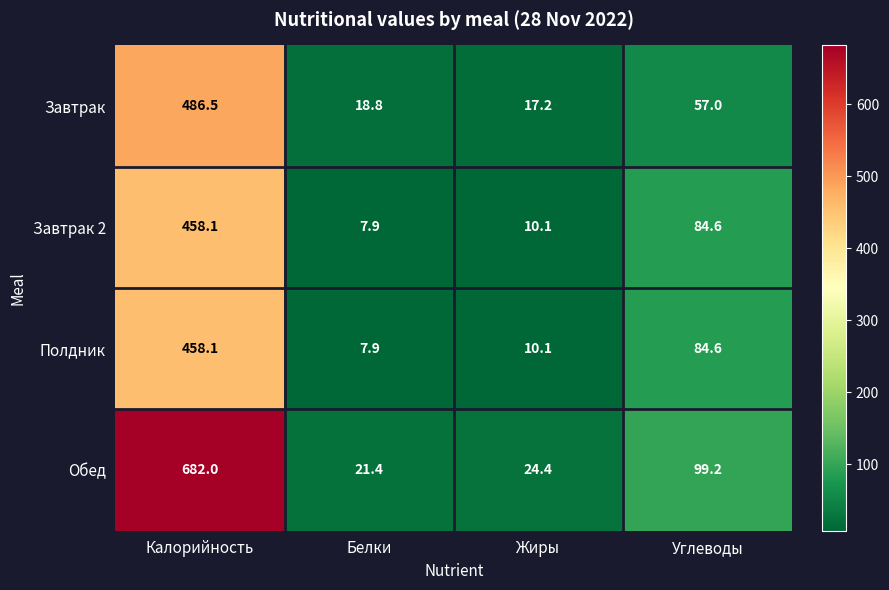

Which series changed the most between Белки and Углеводы?

Обед